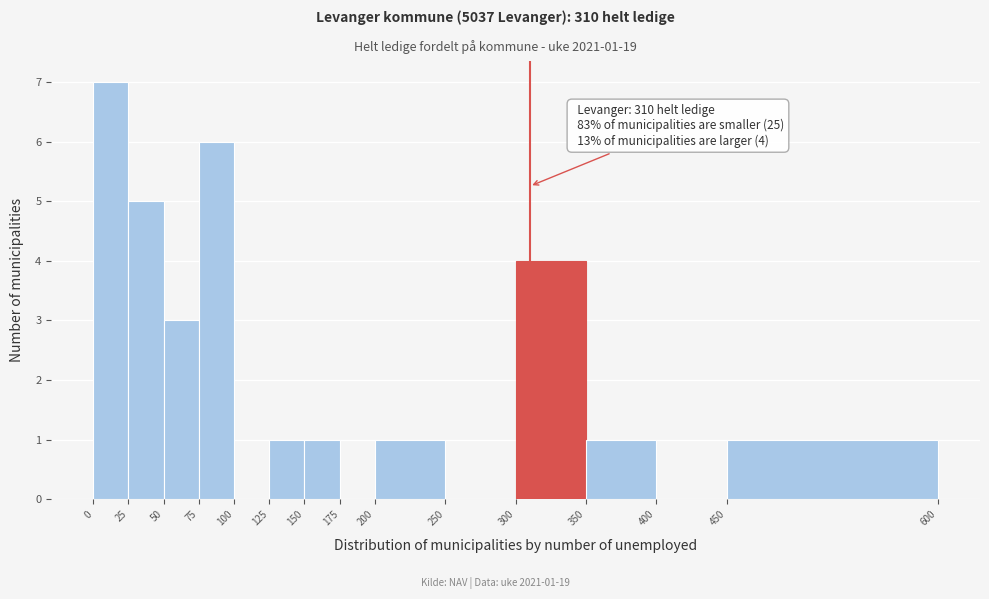

Which range on the x-axis has the tallest bar?

0 to 25